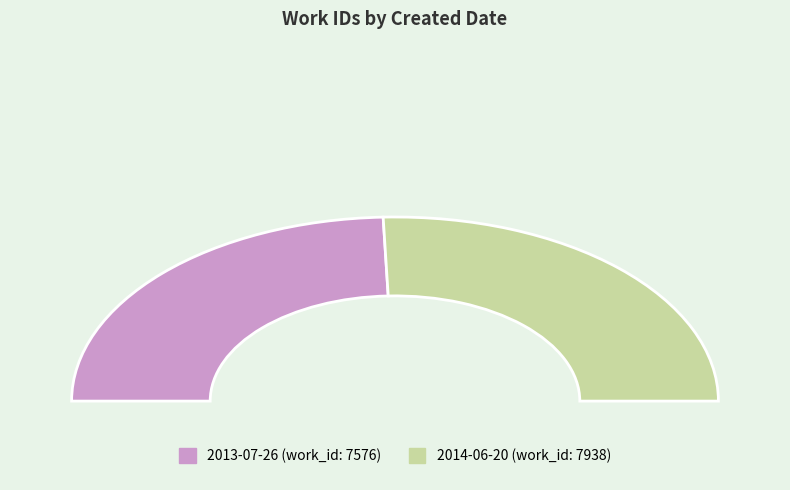

How many segments does this pie chart have?

2